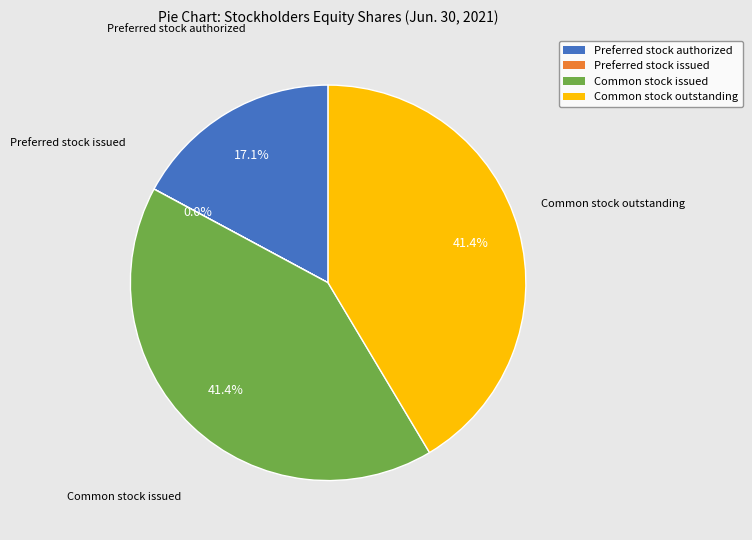

To the nearest percent, what percentage of the pie is Common stock outstanding?

41%